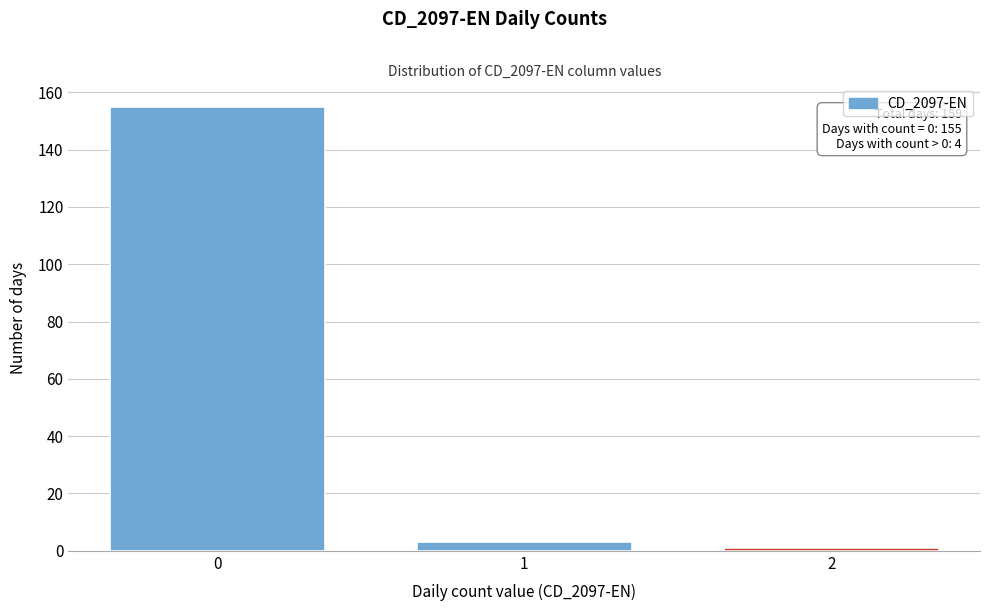

Reading right to left, extract all data points from this chart.

1	3	155